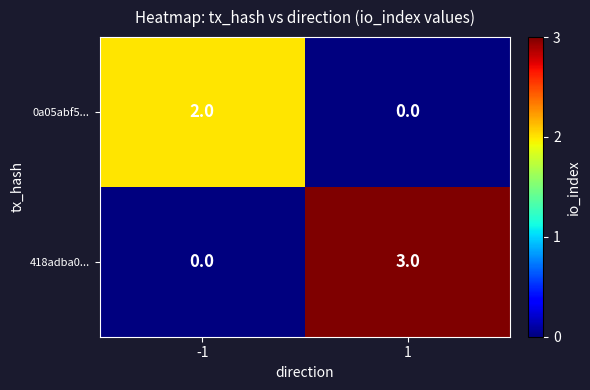

How many values in 0a05abf5... are above zero?

1